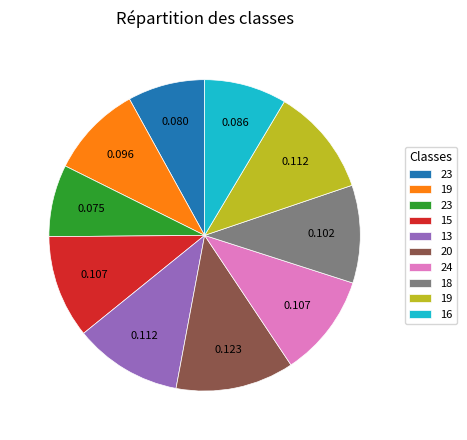

How many segments does this pie chart have?

10